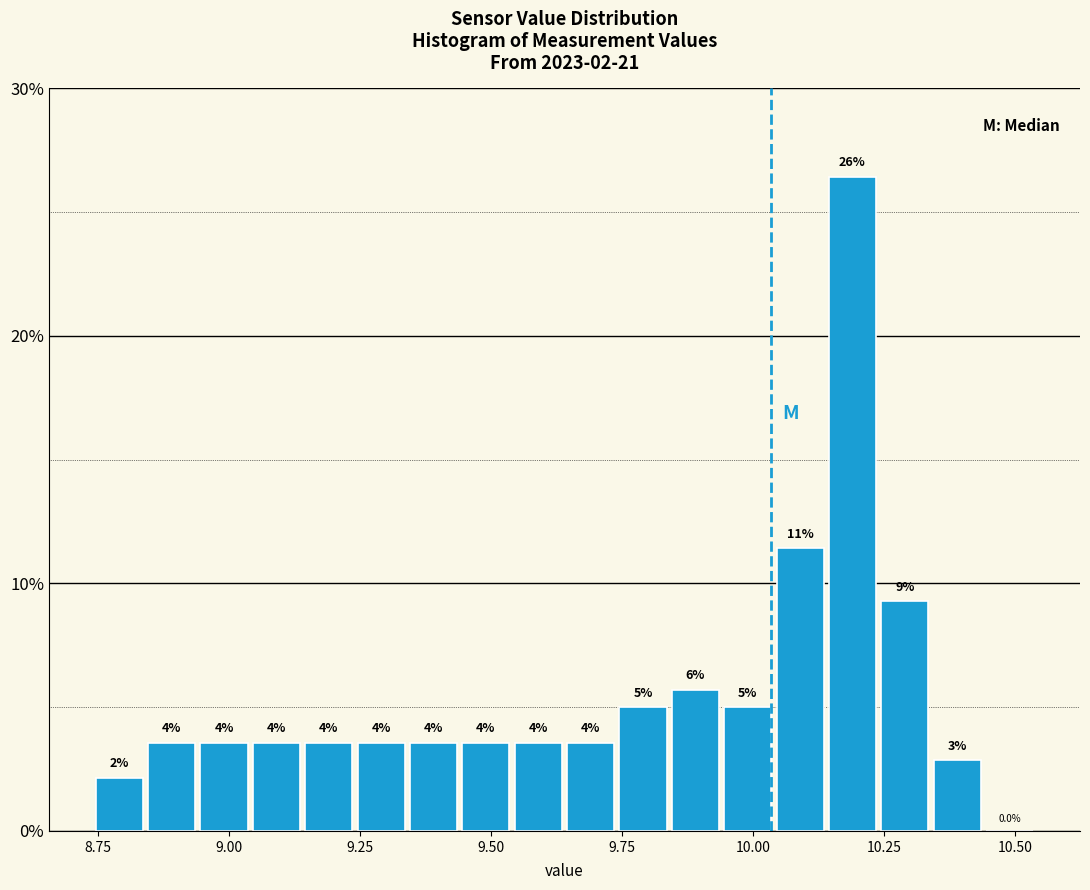

Around what value on the x-axis is the tallest bar? Give the approximate position of its centre, as read against the axis.

10.20